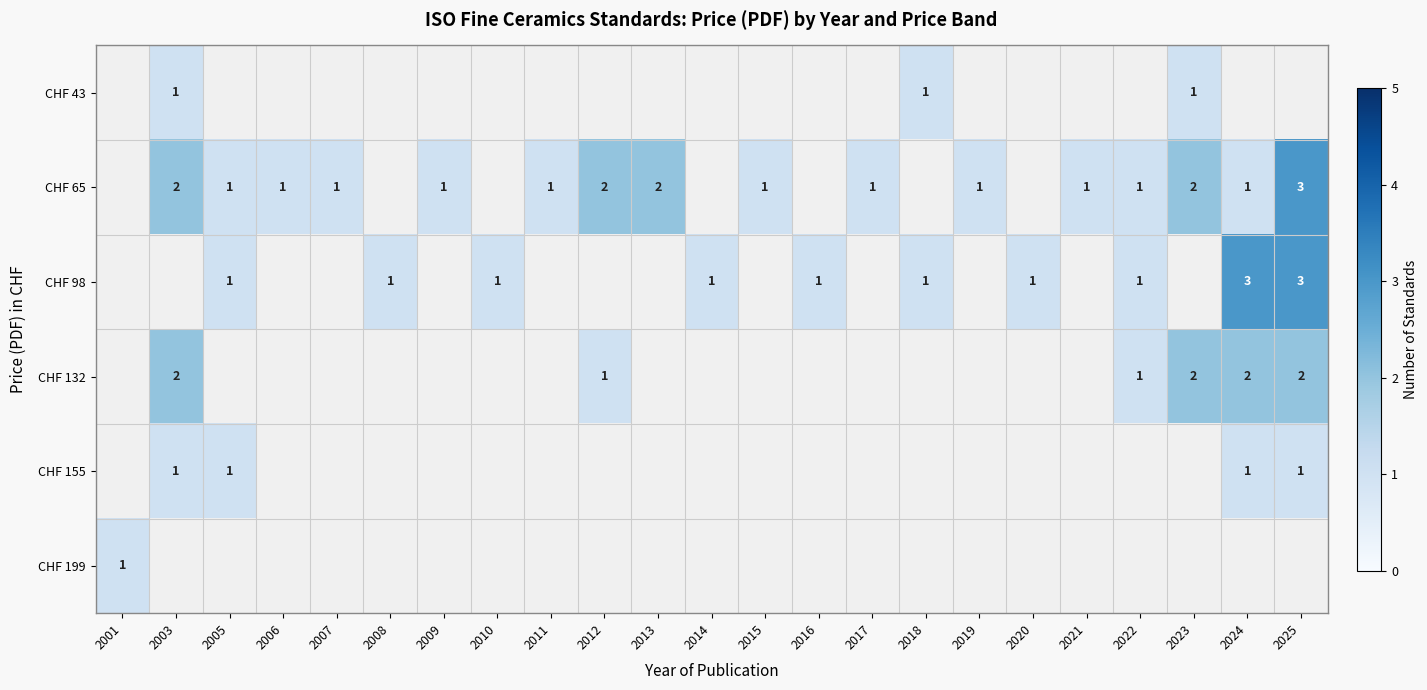

The value of CHF 65 at 2012 is 2. True or false?

True